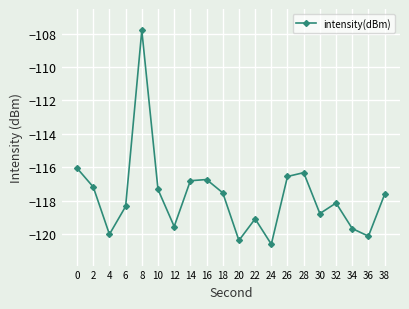

How many lines are shown in the chart?

1